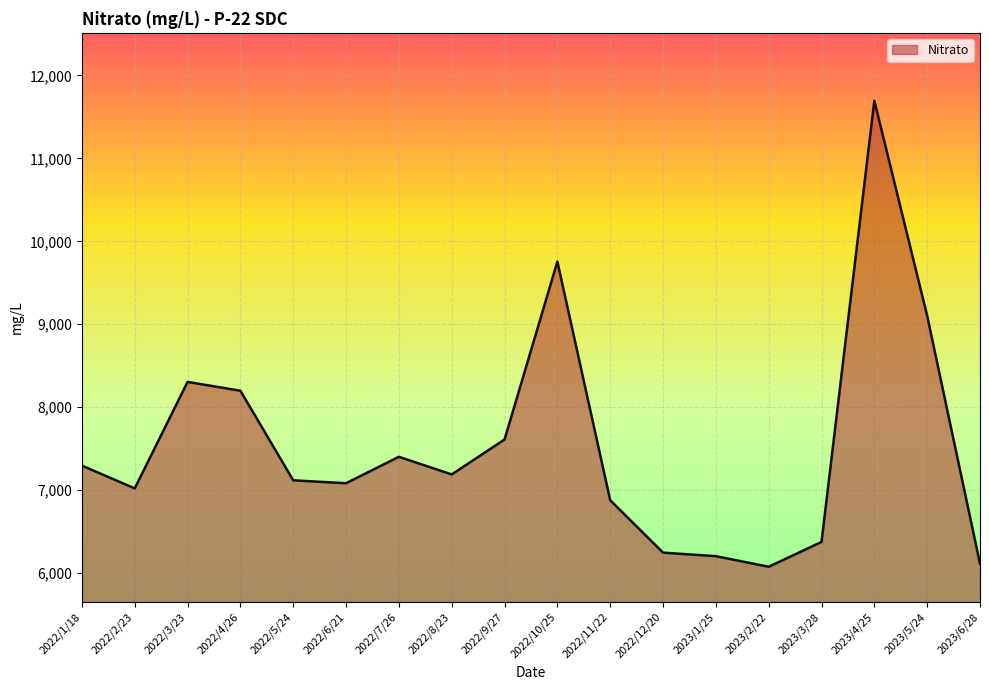

What is the difference between the values at 2022/6/21 and 2022/12/20?

836.7